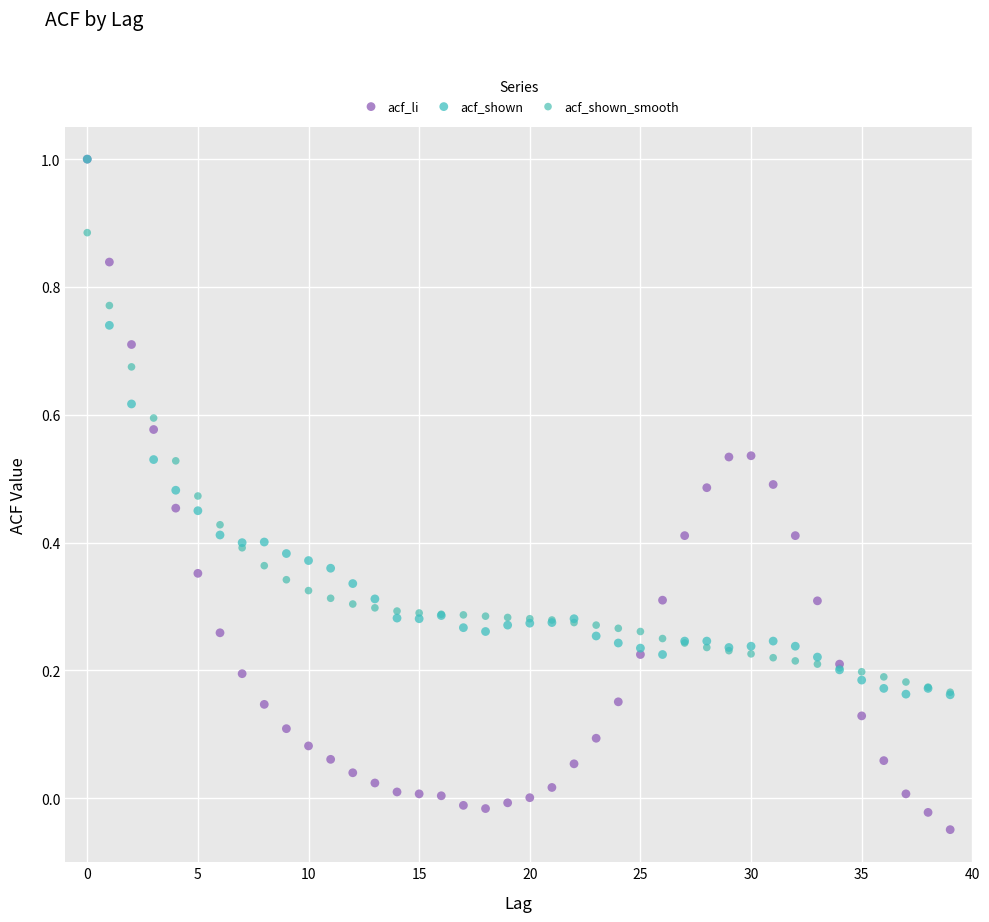

Which series reaches the minimum Y coordinate?

acf_li